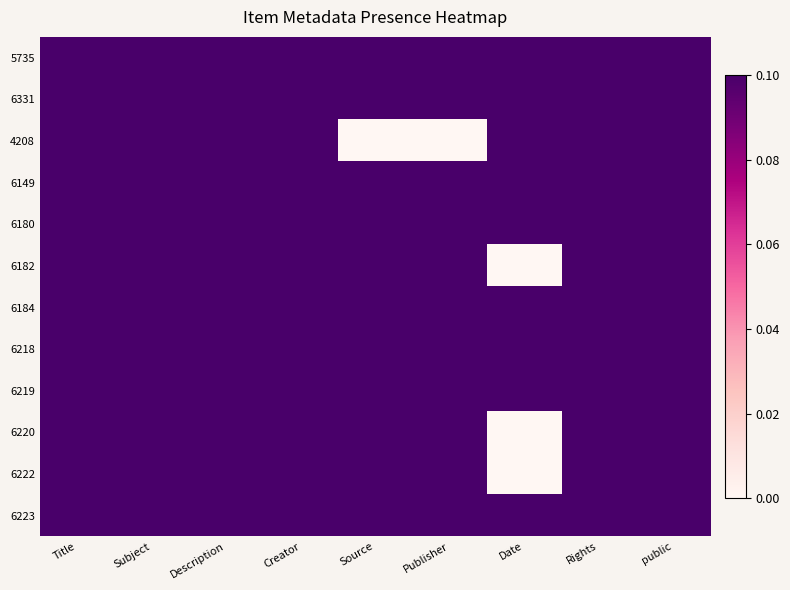

At how many categories does at least one series exceed 0?

9